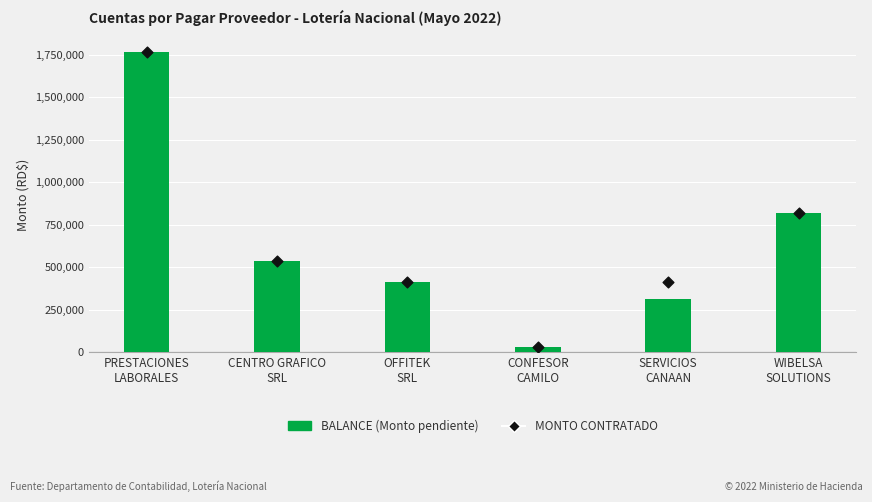

Which series has the largest total across all categories?

MONTO CONTRATADO